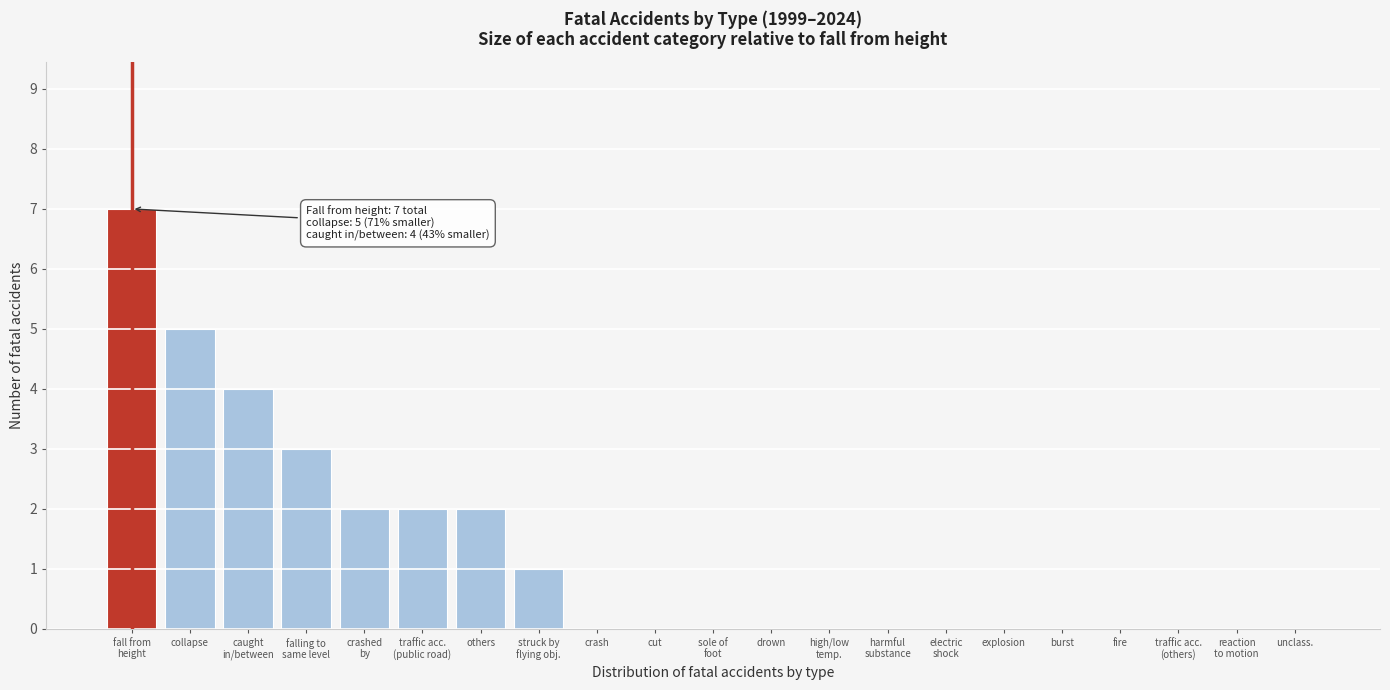

What is the sum of all values?

26